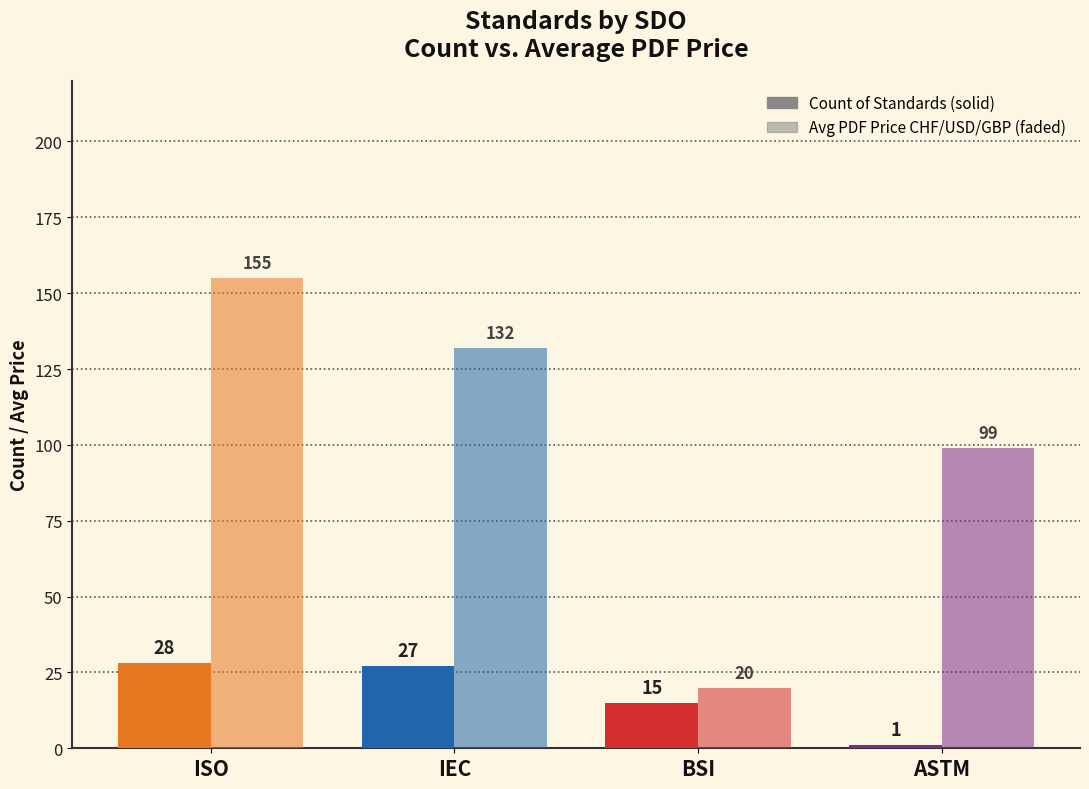

True or false: Avg Price PDF (CHF/USD/GBP) has a value of 194 at IEC.

False